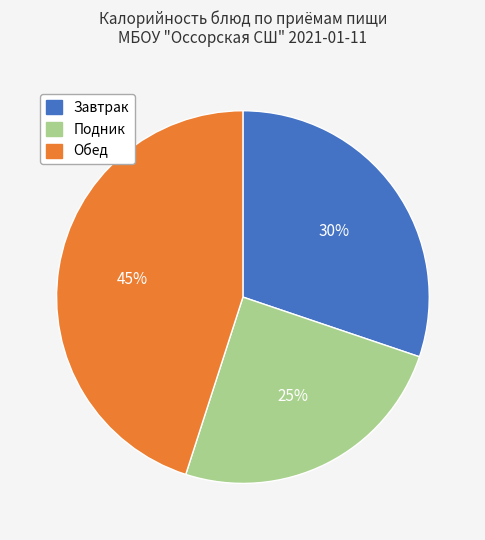

To the nearest percent, what is the difference between the largest and smallest slice percentages?

20%